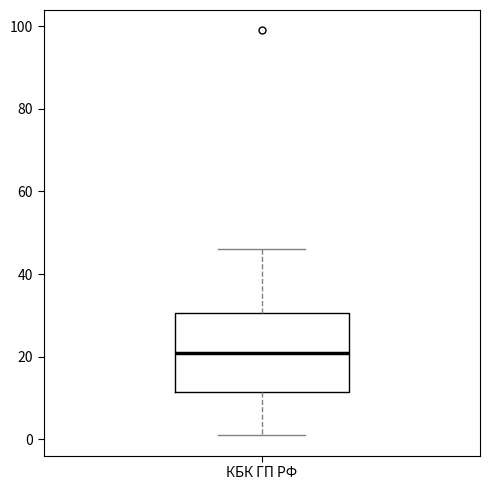

Where does the median line of the box for КБК ГП РФ sit on the y-axis? The values are not printed on the chart, so give them approximately, as read against the axis.

22